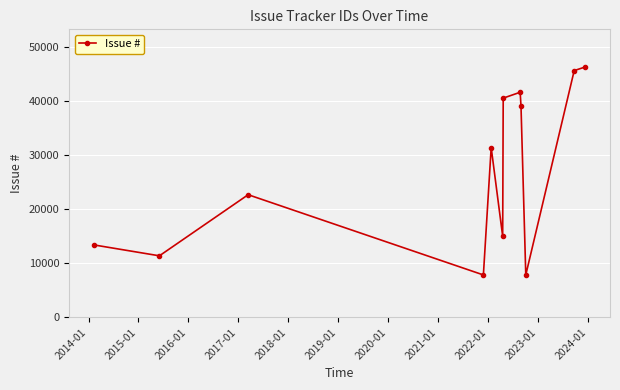

What is the smallest value displayed?

7859